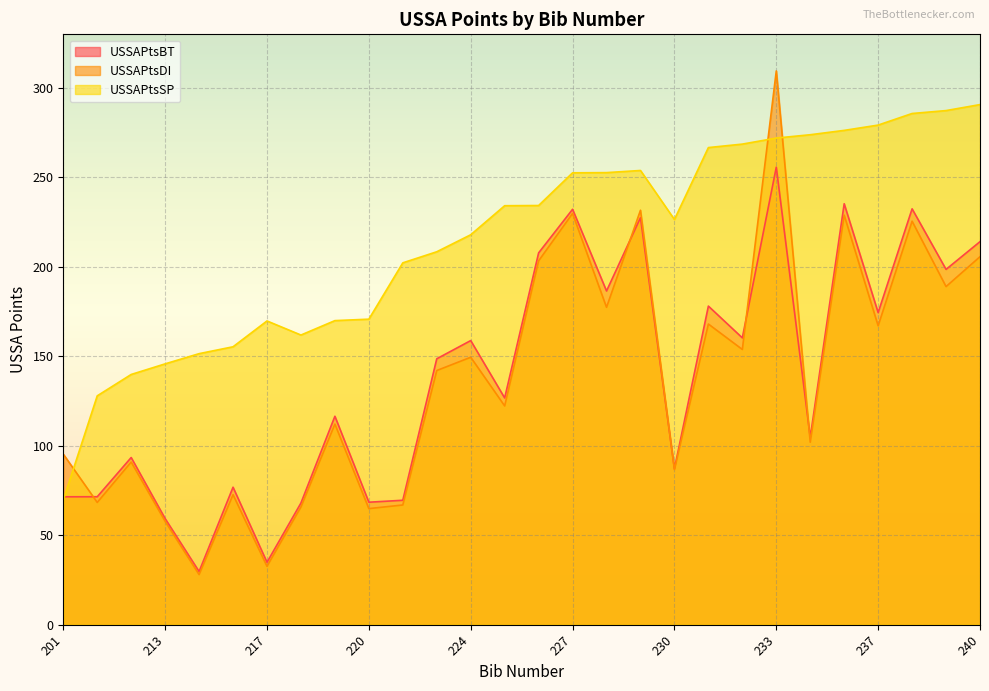

Is the value of USSAPtsBT at 229 greater than the value of USSAPtsDI at 217?

Yes